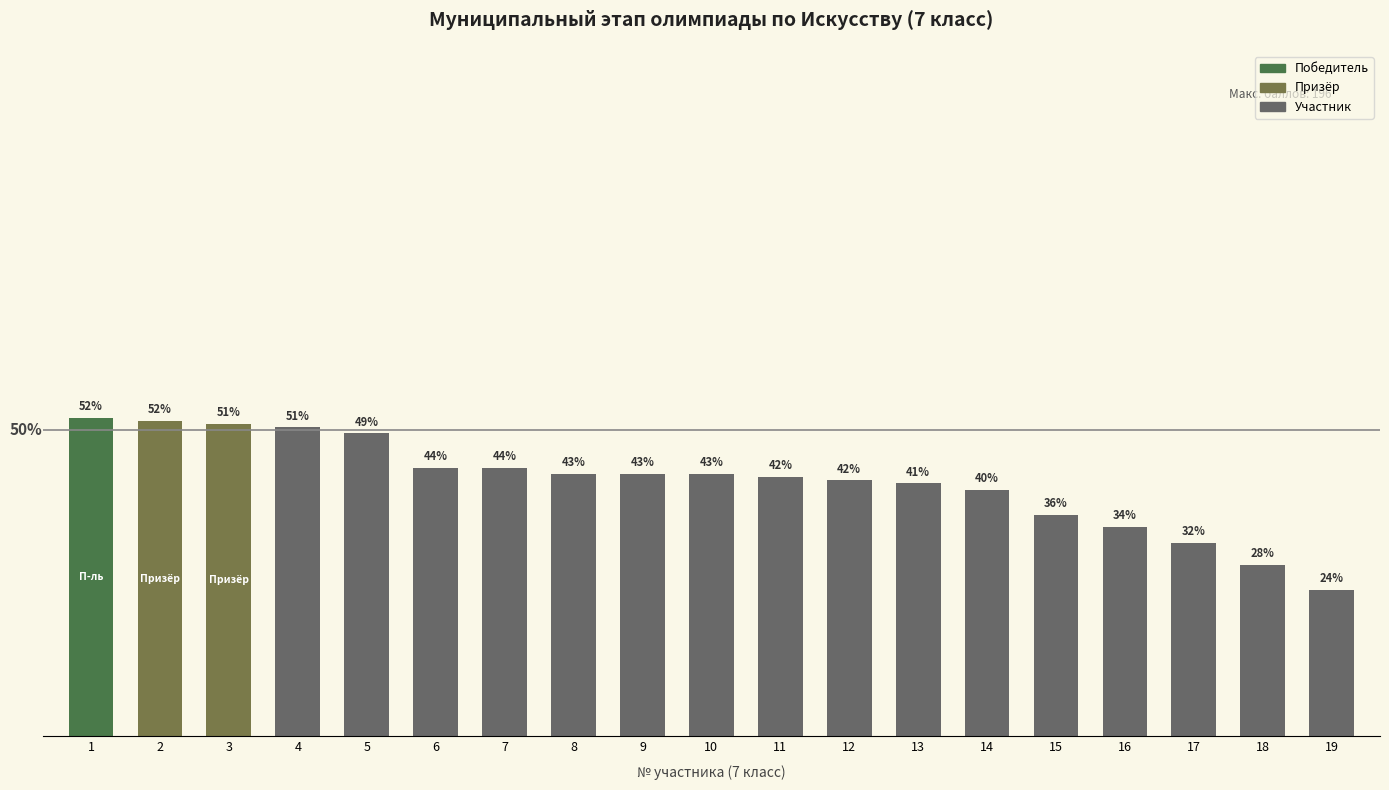

Are the bars horizontal?

No